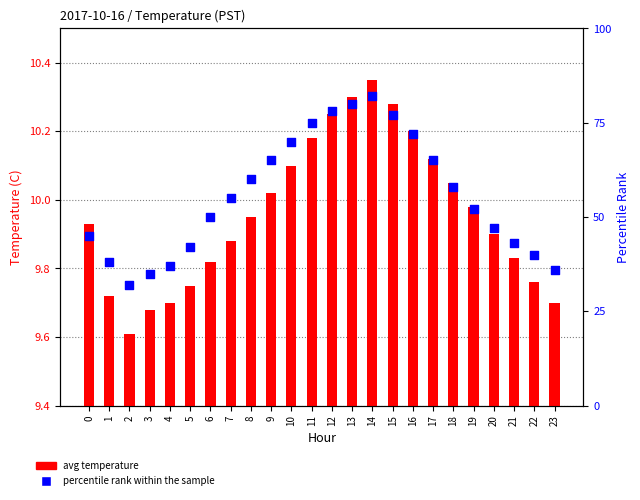

Is the value of avg temperature at 11 greater than the value of percentile rank within the sample at 6?

No